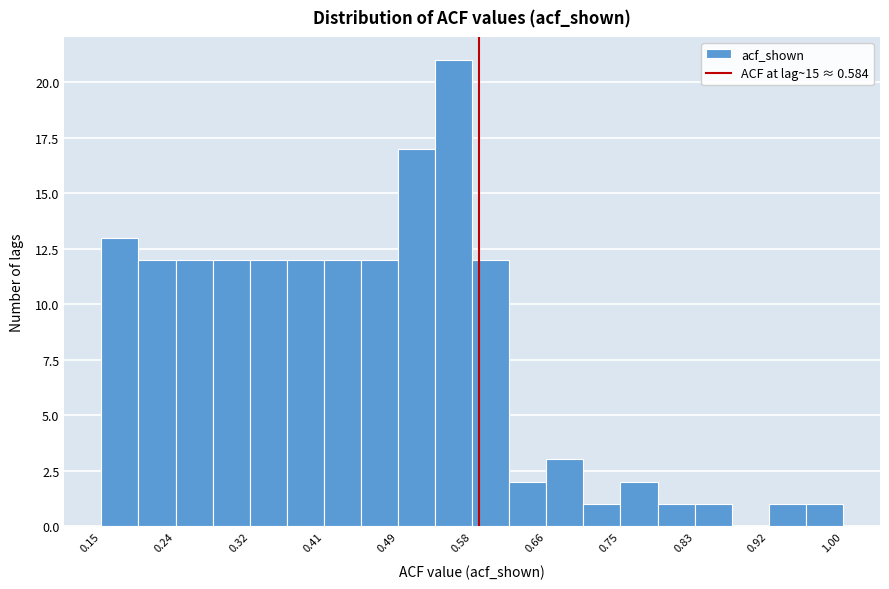

Reading left to right, transcribe this chart: for each bar, give the range it covers on the x-axis and its height. Neither the bar edges nor the heights are printed on the chart, so give them approximately, as read against the axes.

0.15 to 0.20: 13
0.20 to 0.24: 12
0.24 to 0.28: 12
0.28 to 0.32: 12
0.32 to 0.36: 12
0.36 to 0.41: 12
0.41 to 0.45: 12
0.45 to 0.49: 12
0.49 to 0.53: 17
0.53 to 0.58: 21
0.58 to 0.62: 12
0.62 to 0.66: 2
0.66 to 0.70: 3
0.70 to 0.75: 1
0.75 to 0.79: 2
0.79 to 0.83: 1
0.83 to 0.87: 1
0.87 to 0.92: 0
0.92 to 0.96: 1
0.96 to 1.00: 1